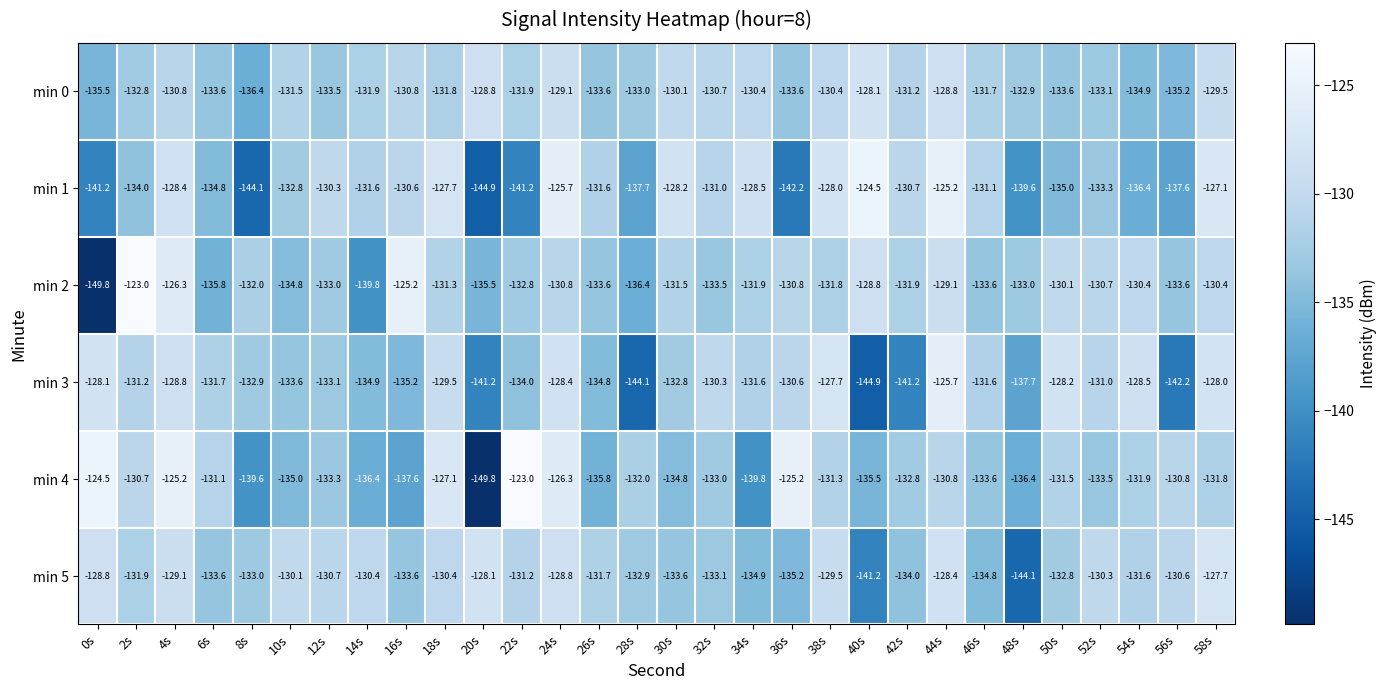

At 38s, list the series in order from largest to smallest.

min 3, min 1, min 5, min 0, min 4, min 2